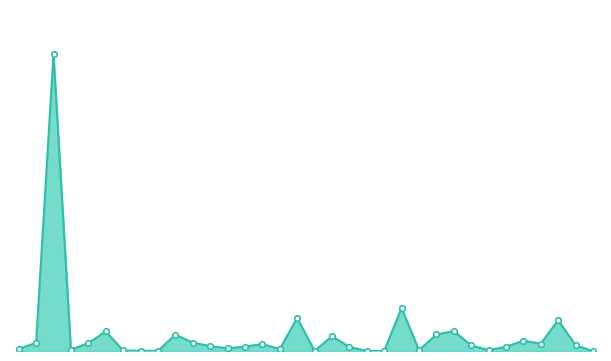

How many lines are shown in the chart?

1